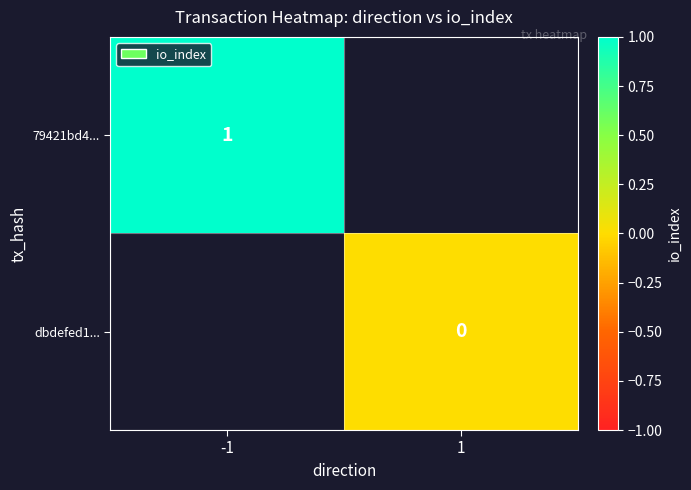

Is it true that 79421bd4... equals 1 at -1?

True